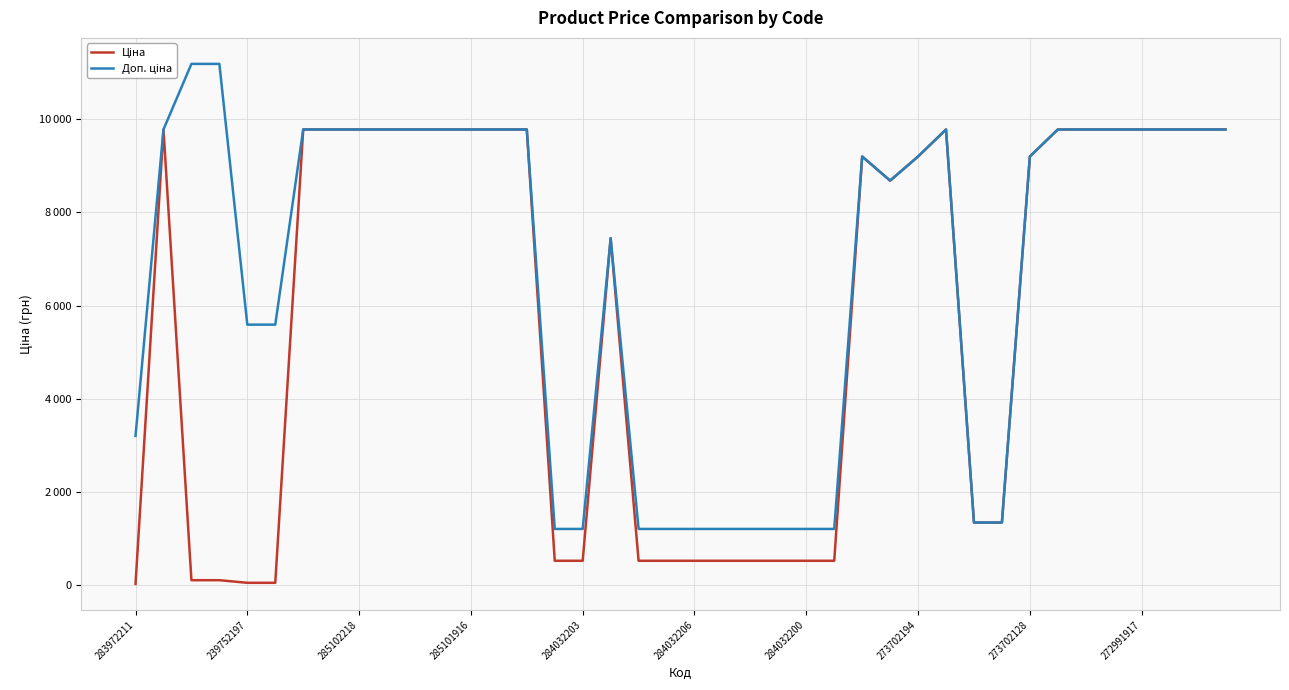

Is this an area chart (filled region under the line)?

No